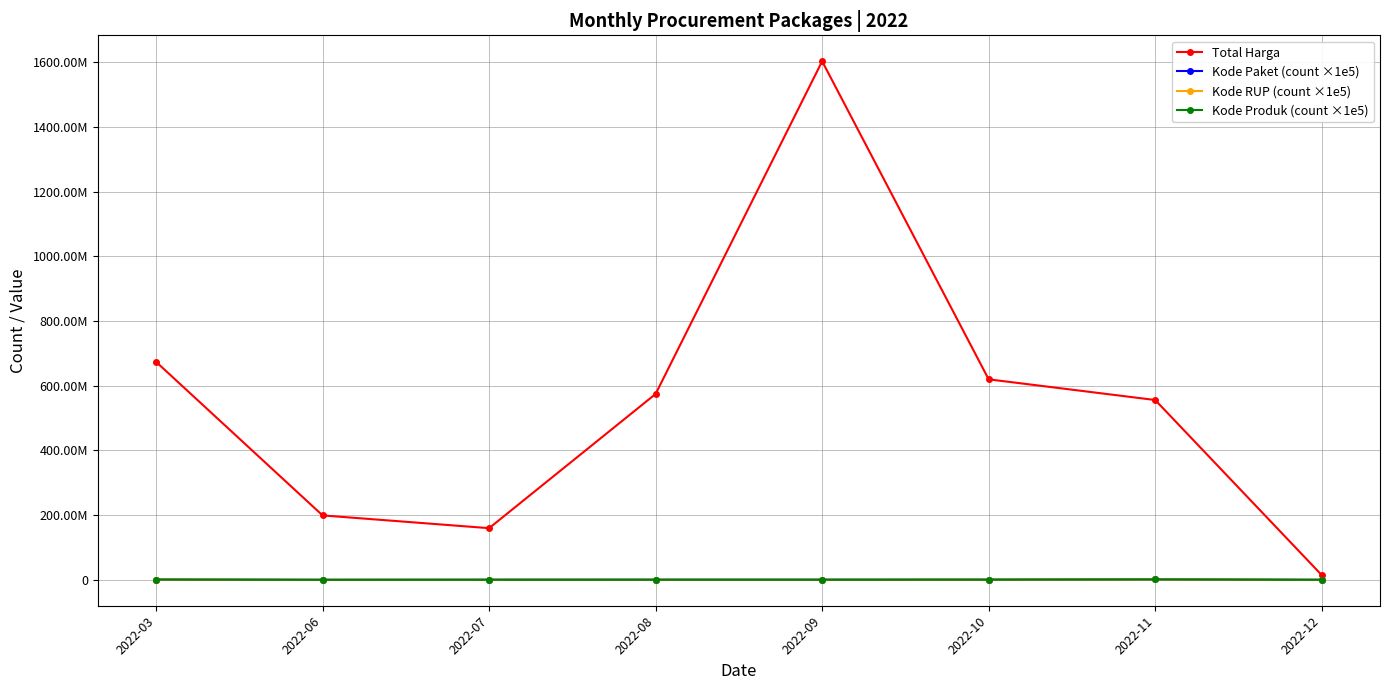

Reading left to right, extract all data points from this chart.

Total Harga: 2022-03=673978270	2022-06=199200000	2022-07=159750000	2022-08=574694780	2022-09=1603159000	2022-10=619843150	2022-11=555928000	2022-12=14750000
Kode Paket (count ×1e5): 2022-03=900000	2022-06=100000	2022-07=300000	2022-08=400000	2022-09=400000	2022-10=600000	2022-11=1400000	2022-12=100000
Kode RUP (count ×1e5): 2022-03=900000	2022-06=100000	2022-07=300000	2022-08=400000	2022-09=400000	2022-10=600000	2022-11=1400000	2022-12=100000
Kode Produk (count ×1e5): 2022-03=900000	2022-06=100000	2022-07=300000	2022-08=400000	2022-09=400000	2022-10=600000	2022-11=1400000	2022-12=100000